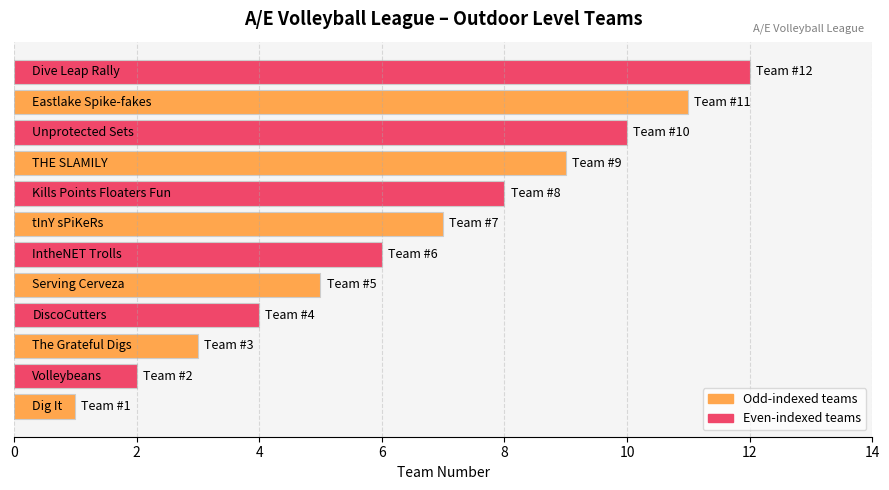

What is the greatest value displayed?

12